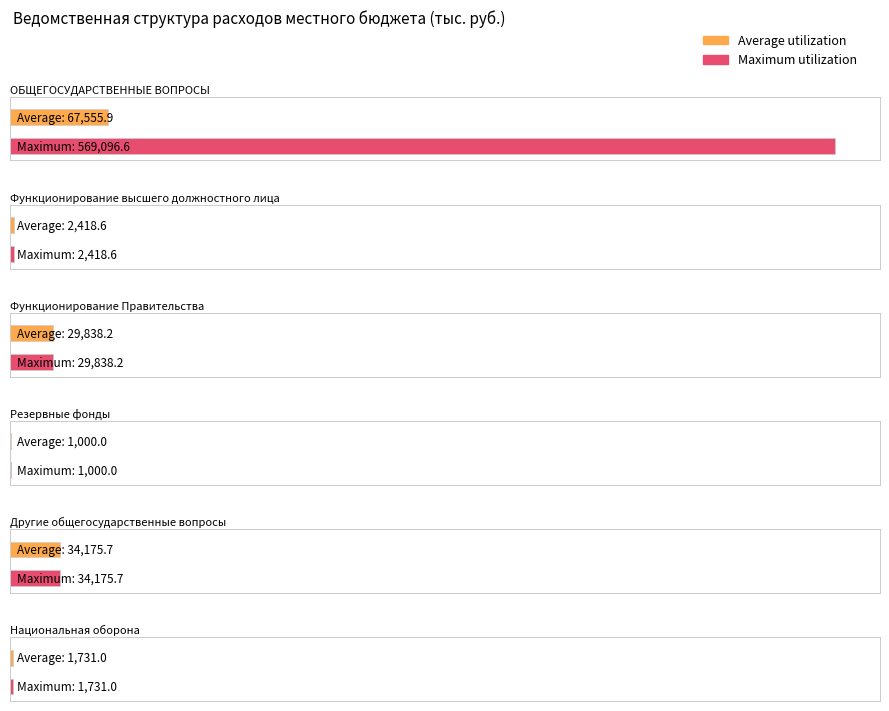

The Average utilization series shows 67555.9 at ОБЩЕГОСУДАРСТВЕННЫЕ ВОПРОСЫ. True or false?

True